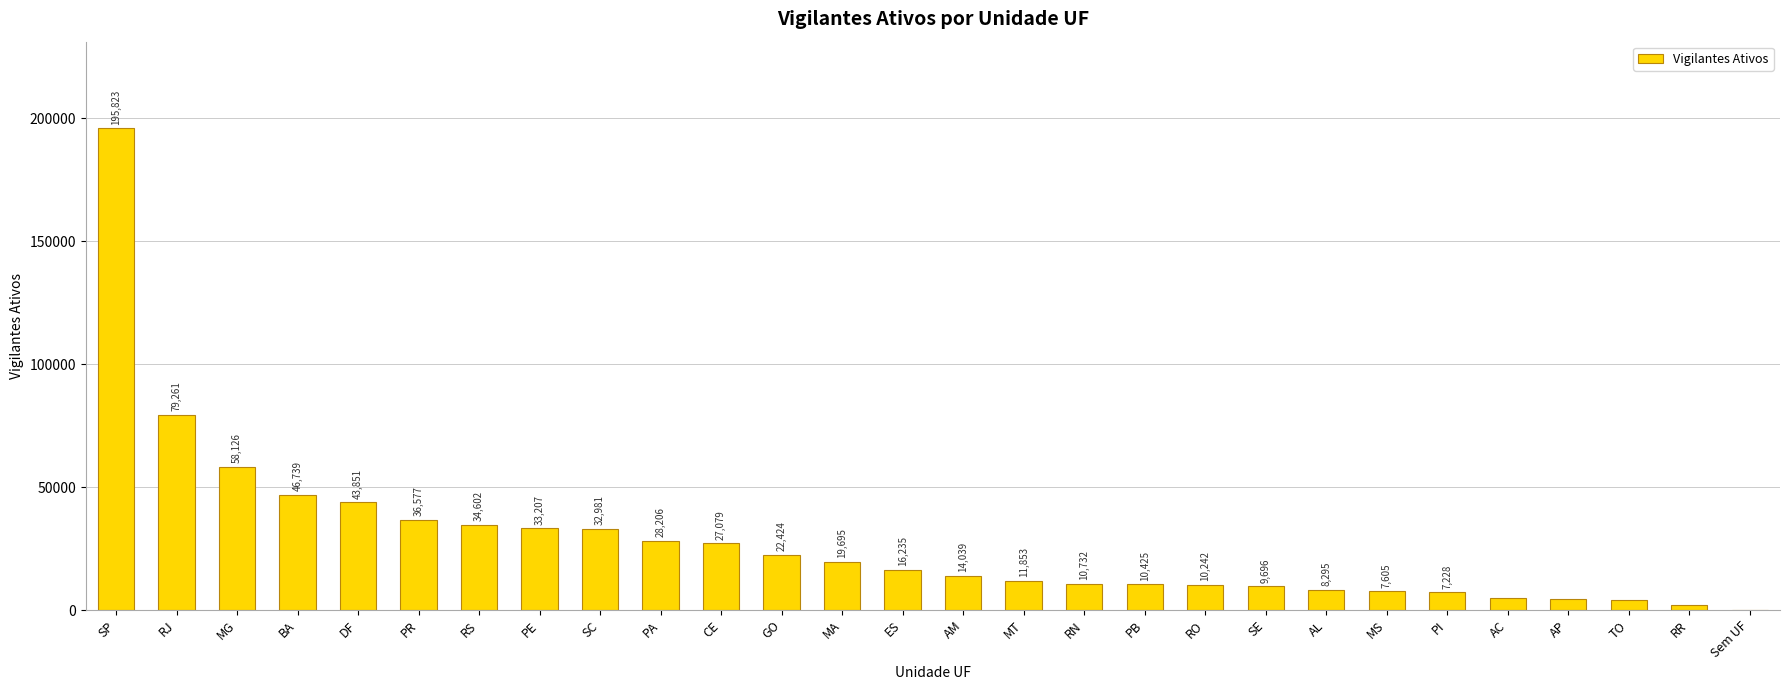

True or false: the data shows 10425 at PB.

True